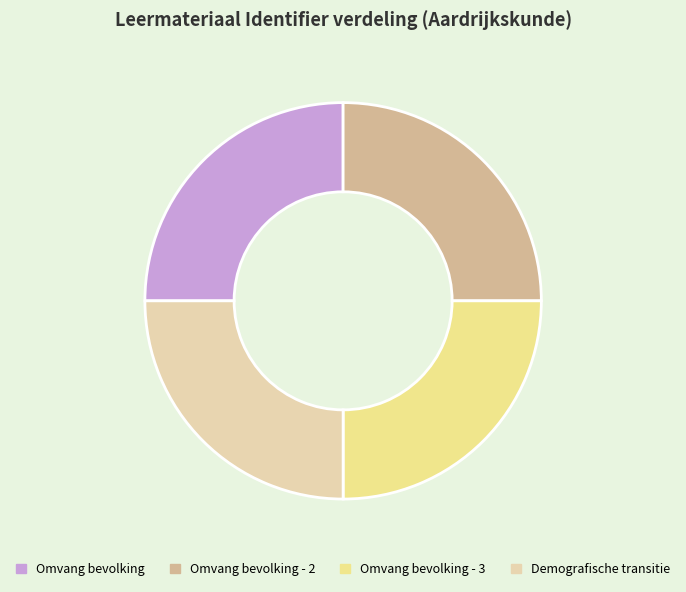

True or false: Omvang bevolking - 3 accounts for 25% of the total.

True